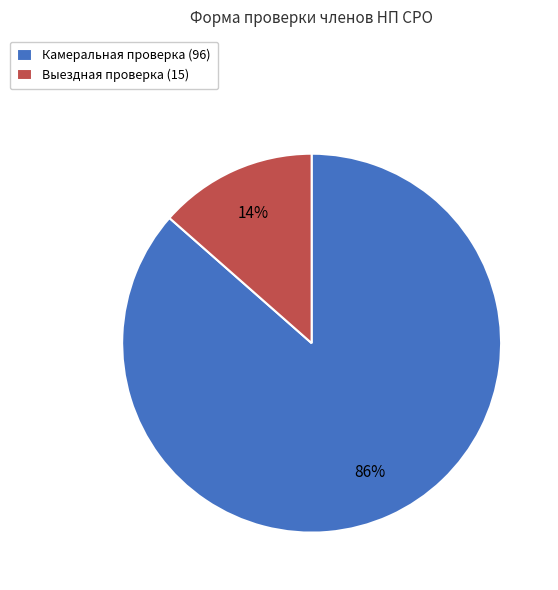

Rank the categories by value from lowest to highest.

Выездная проверка, Камеральная проверка